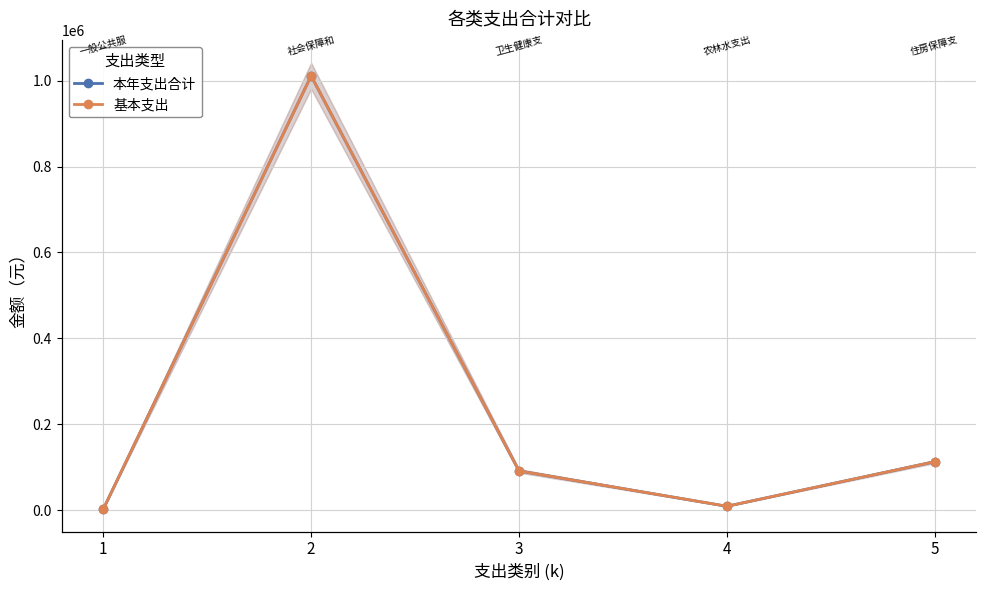

Is this an area chart (filled region under the line)?

No